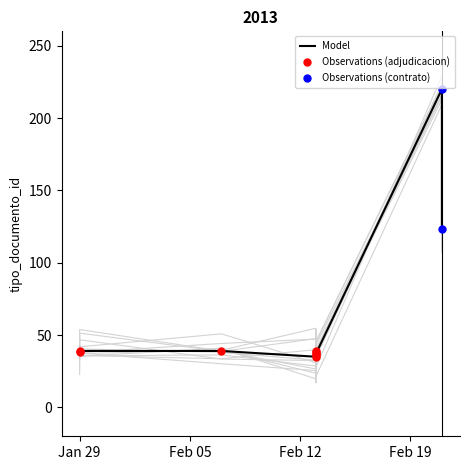

Between 3 and 5, which is larger?

5